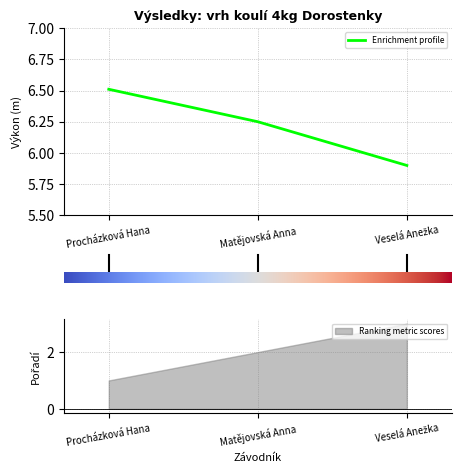

Rank the categories by value from lowest to highest.

Veselá Anežka, Matějovská Anna, Procházková Hana